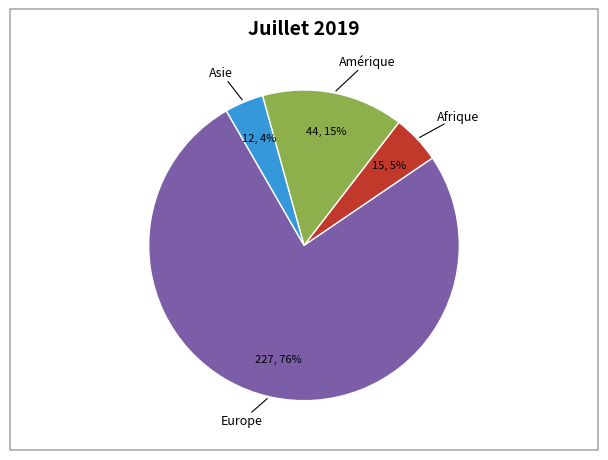

To the nearest percent, what is the average slice percentage?

25%